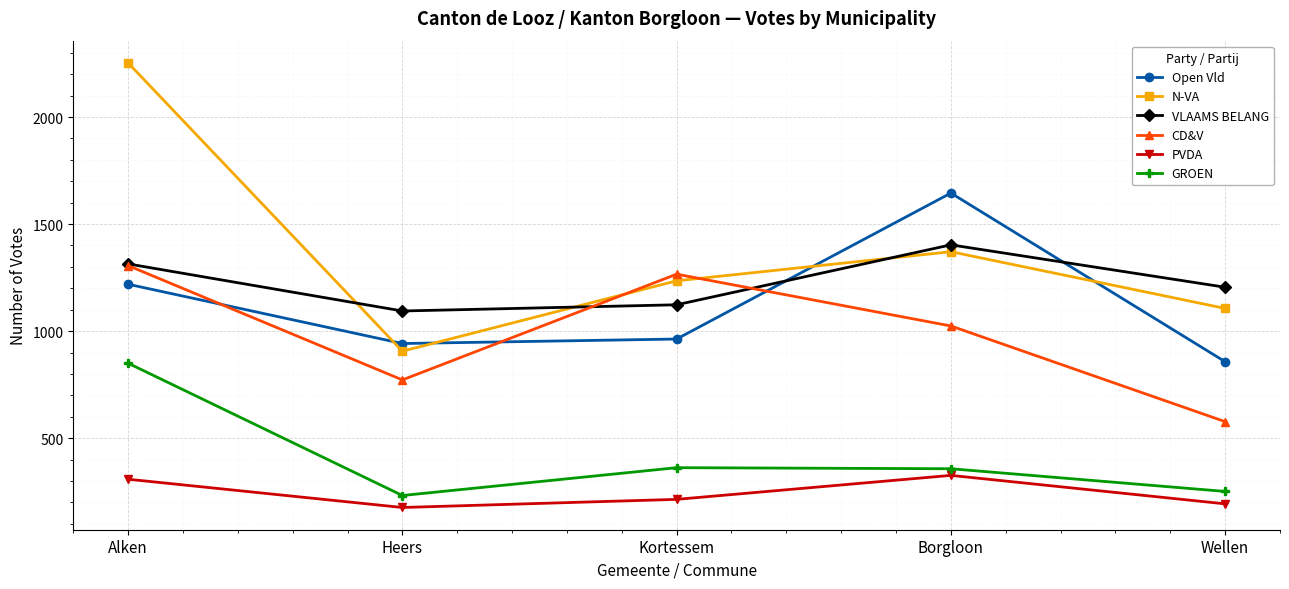

What is the minimum value for PVDA?

176